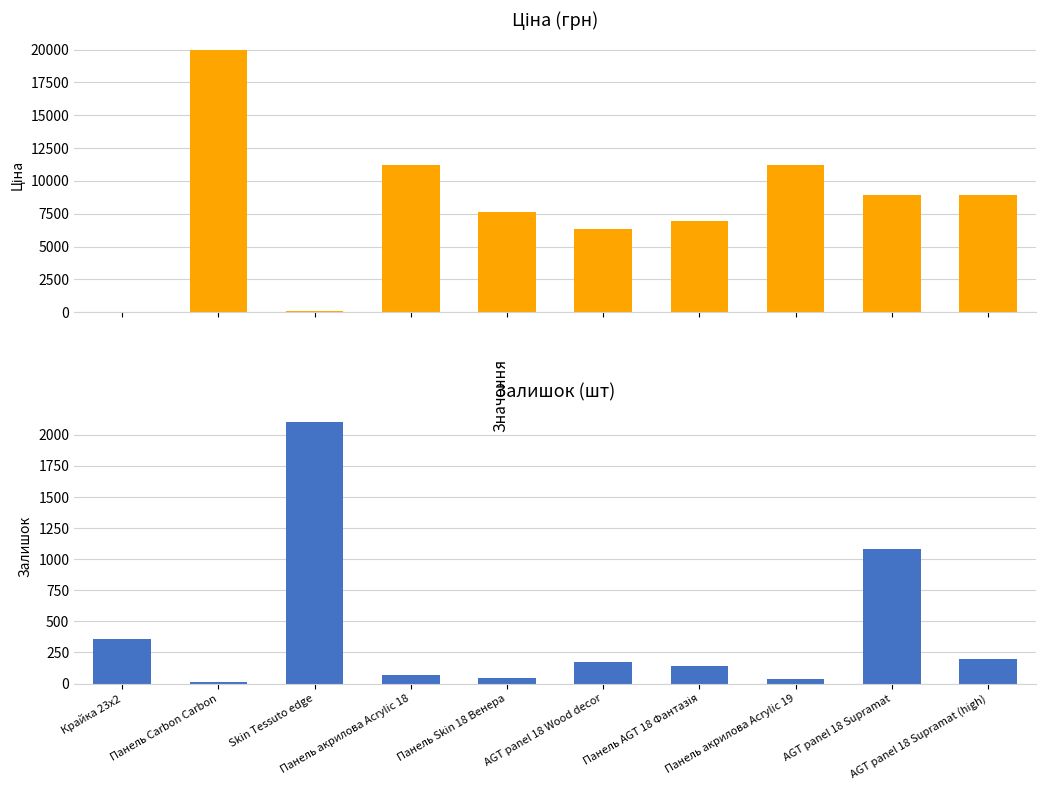

The value of Ціна at AGT panel 18 Supramat is 12380.3. True or false?

False